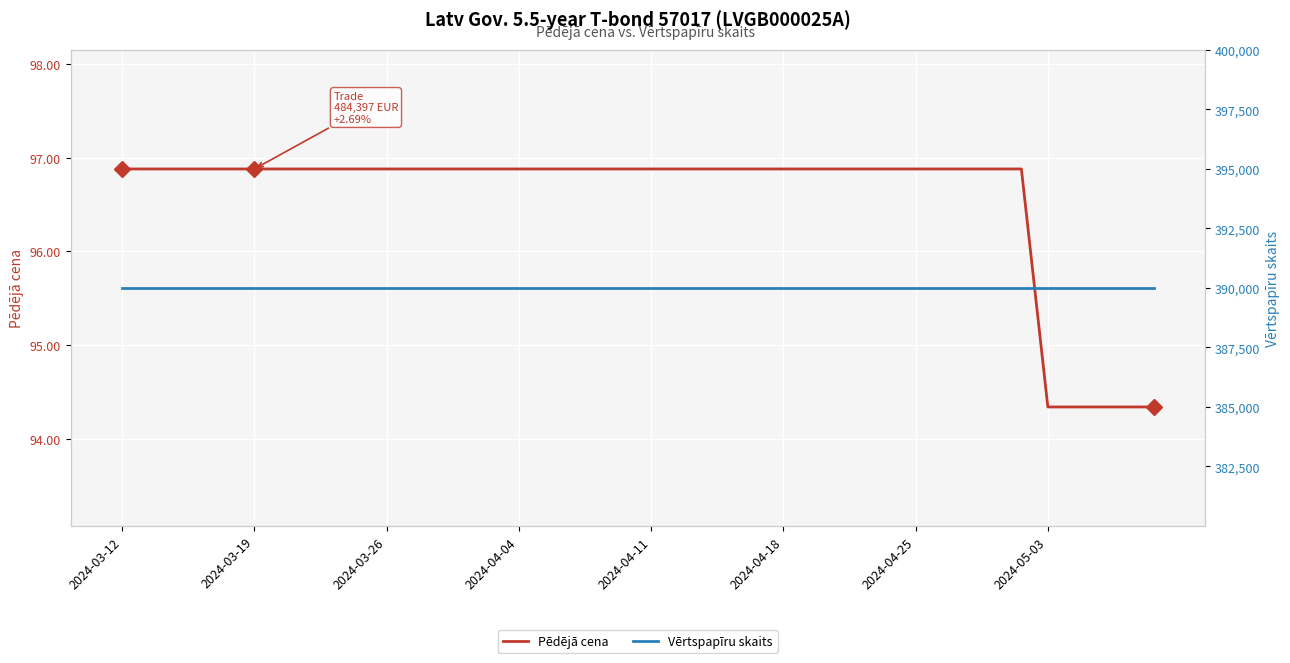

Rank the series by their average value, from highest to lowest.

Vērtspapīru skaits, Pēdējā cena